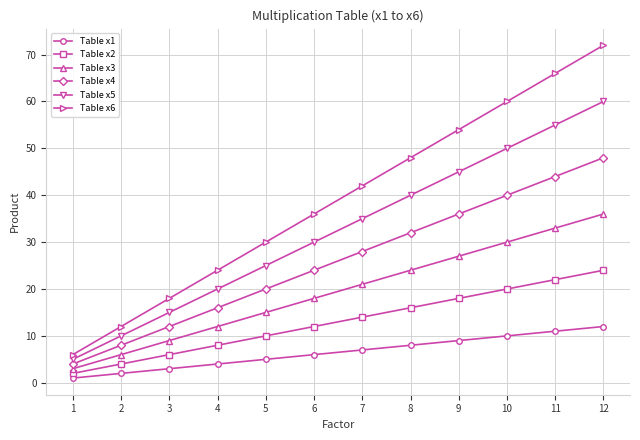

True or false: Table x3 has more than 1 interior local peaks.

False